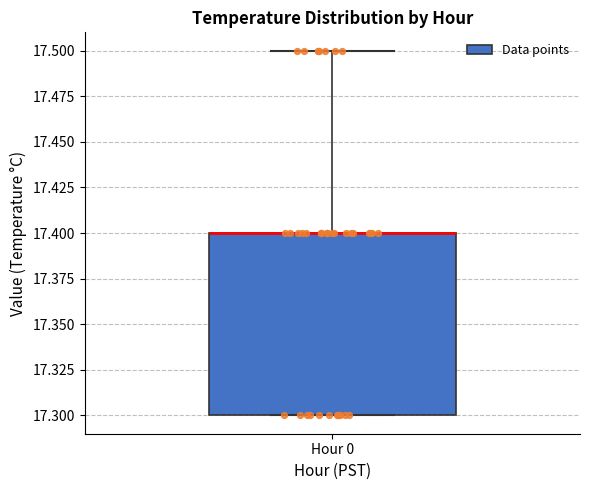

Read this box plot against the y-axis: the position of the median line, the range covered by the box, and the ends of both whiskers. The values are not printed on the chart, so give them approximately, as read against the axis.

median 17.4 (drawn on the box's upper edge), box 17.3 to 17.4, whiskers 17.3 to 17.5